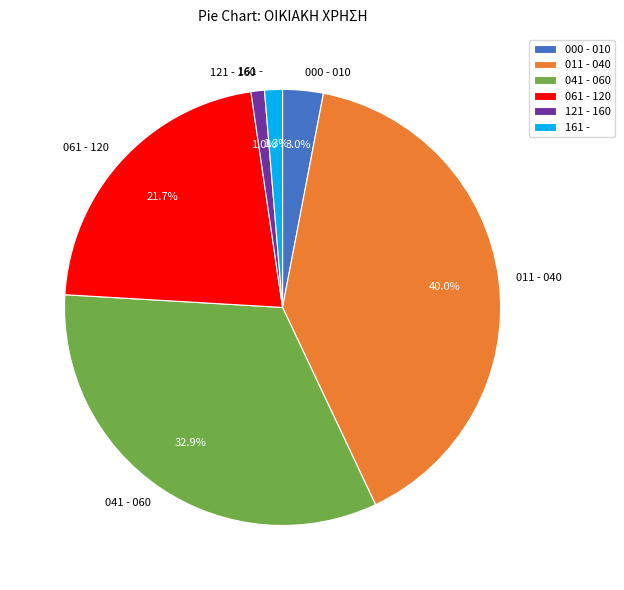

The 061 - 120 slice represents 22% of the pie. True or false?

True